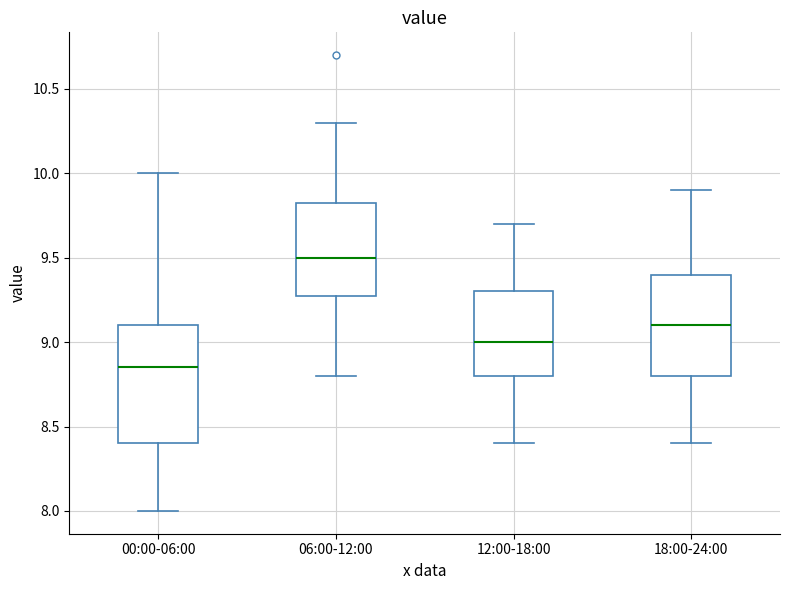

Comparing the boxes themselves (not the whiskers), which one is the tallest?

00:00-06:00